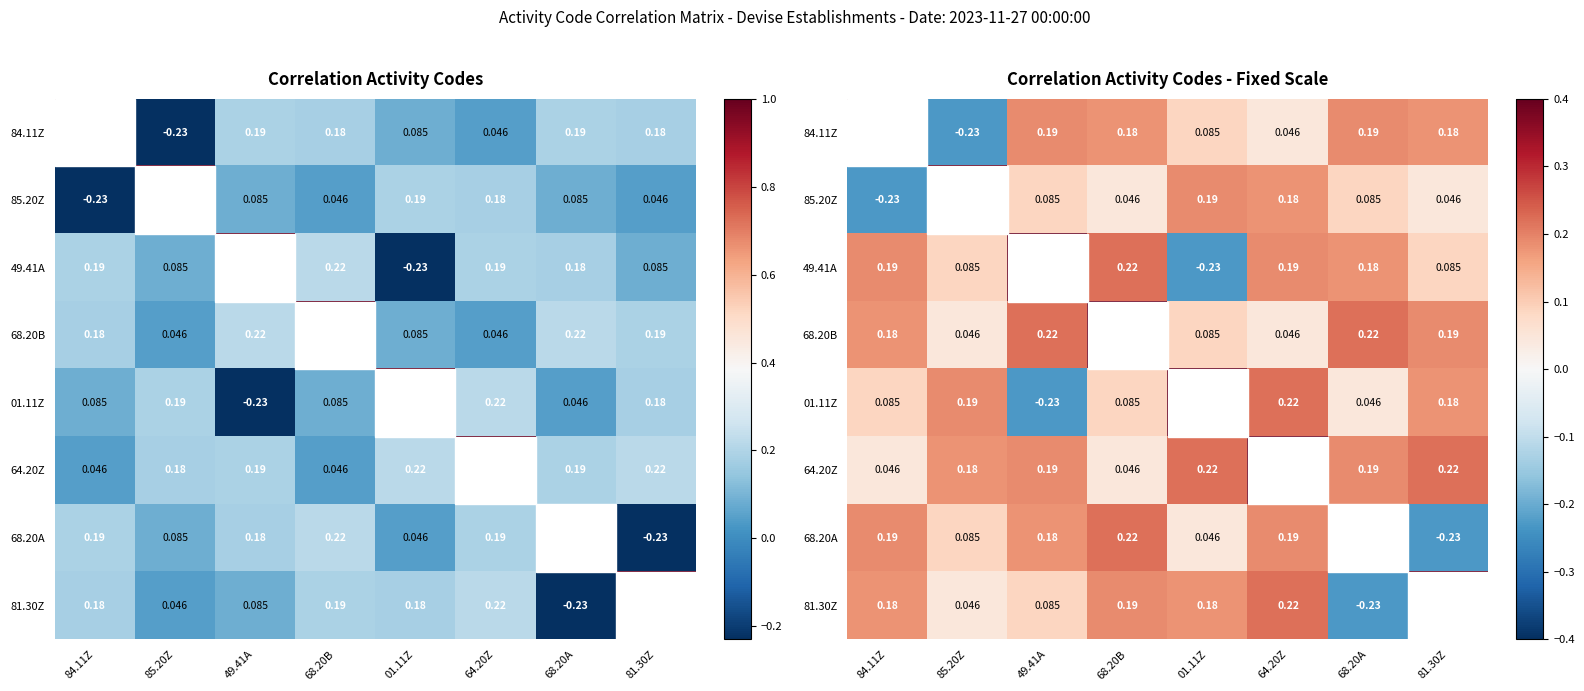

List the labels in order of 01.11Z value, smallest first.

49.41A, 68.20A, 84.11Z, 68.20B, 81.30Z, 85.20Z, 64.20Z, 01.11Z